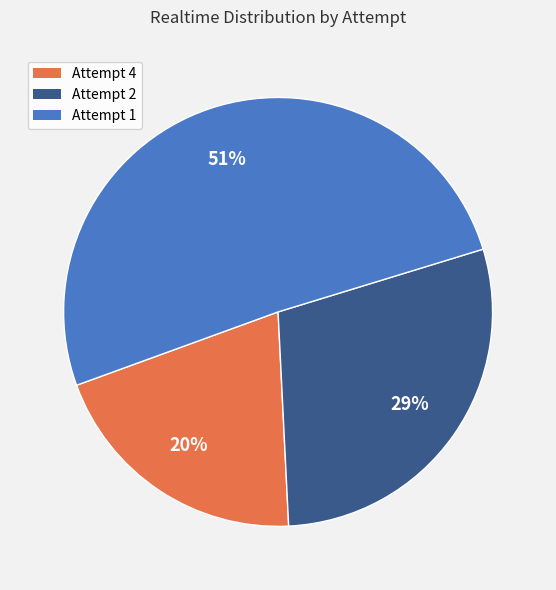

Is Attempt 2 the majority of the pie?

No